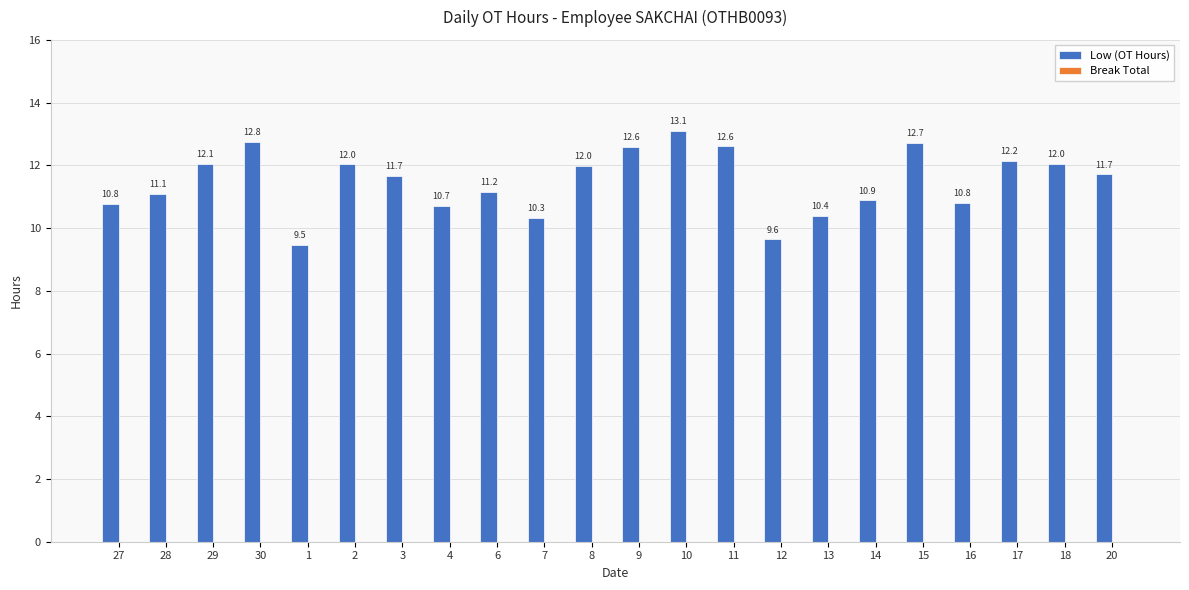

What is the sum of the values at 4 and 3?

22.4